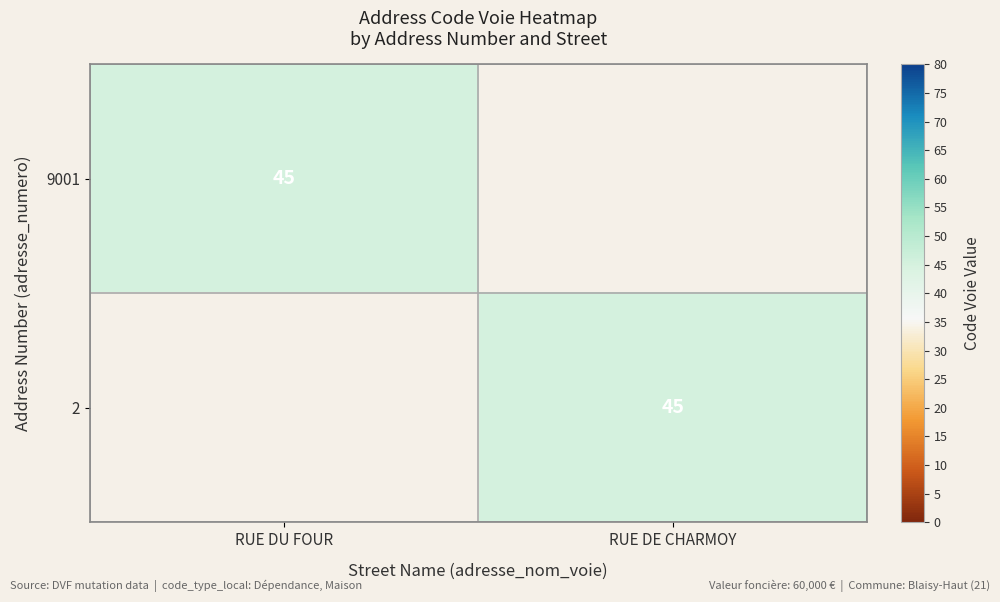

What is the difference between the maximum and minimum values in the 9001 series?

45